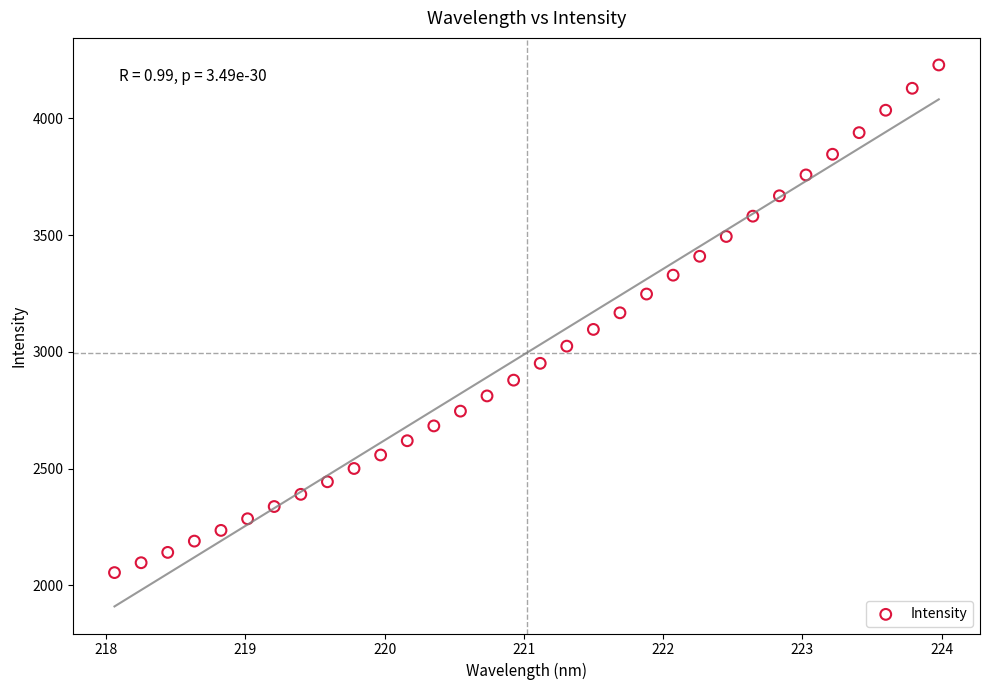

What is the range of X values (max minus min)?

5.9